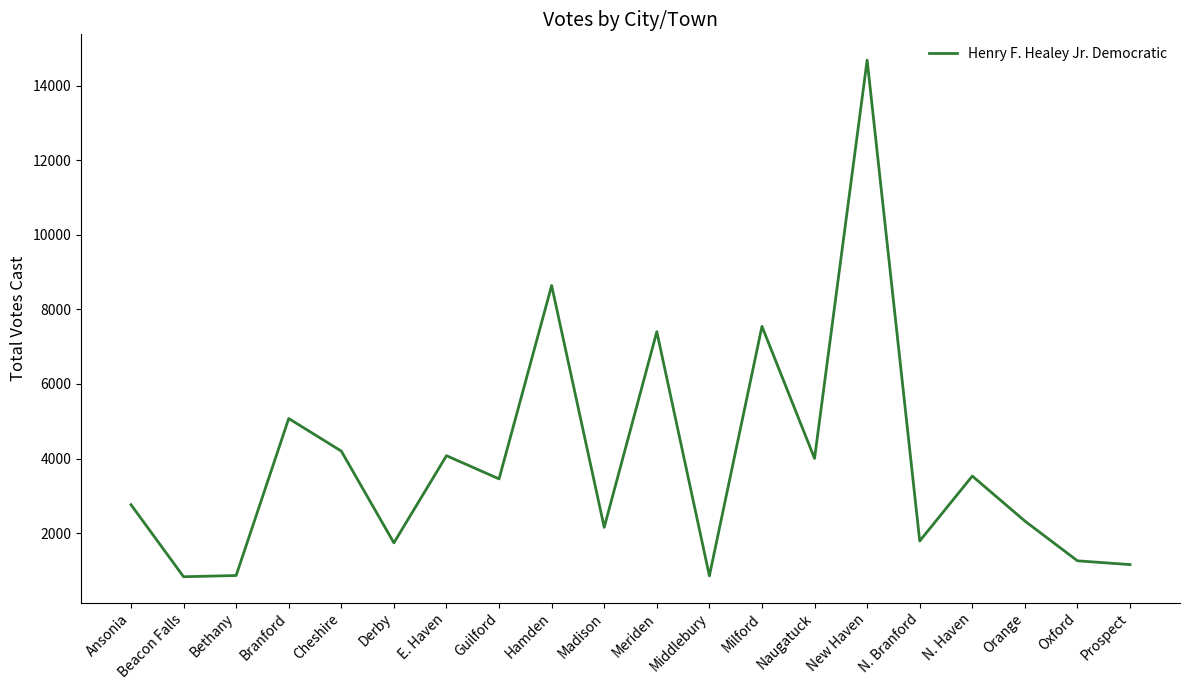

What value does the data have at Branford?

5073